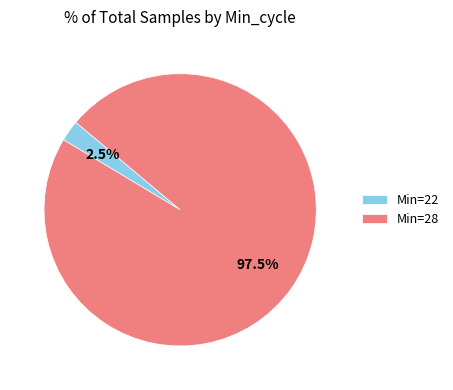

Between Min=28 and Min=22, which is larger?

Min=28